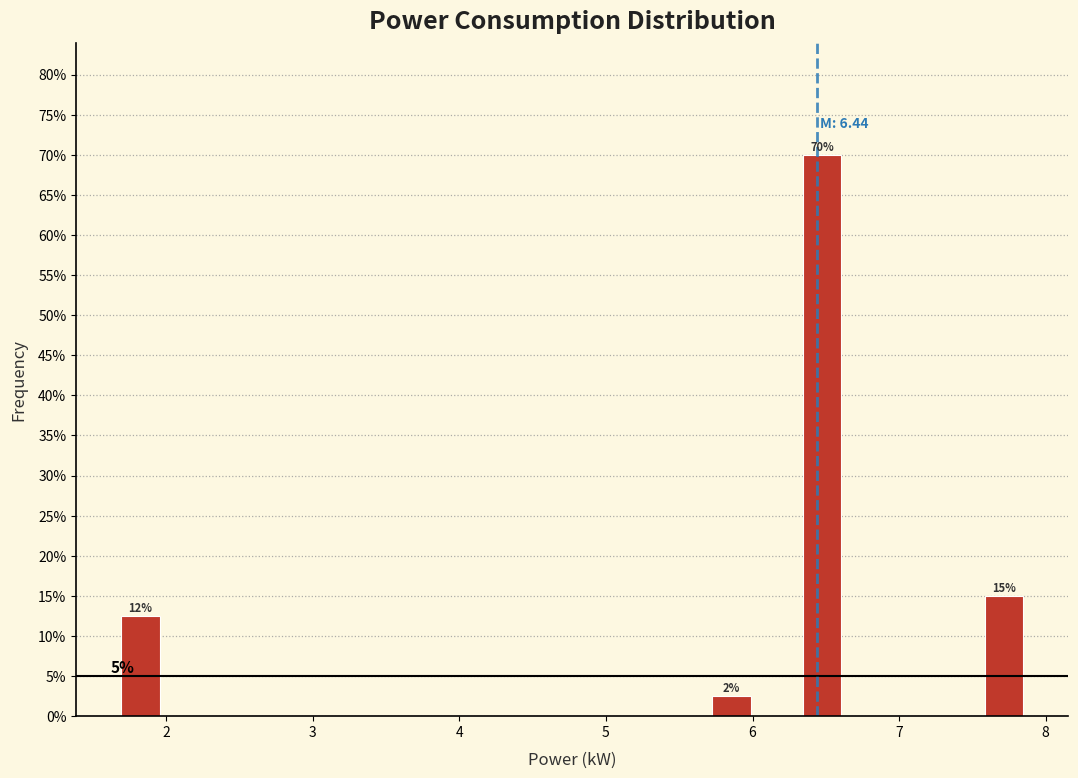

Read against the x-axis, roughly where is the centre of the tallest bar?

6.5